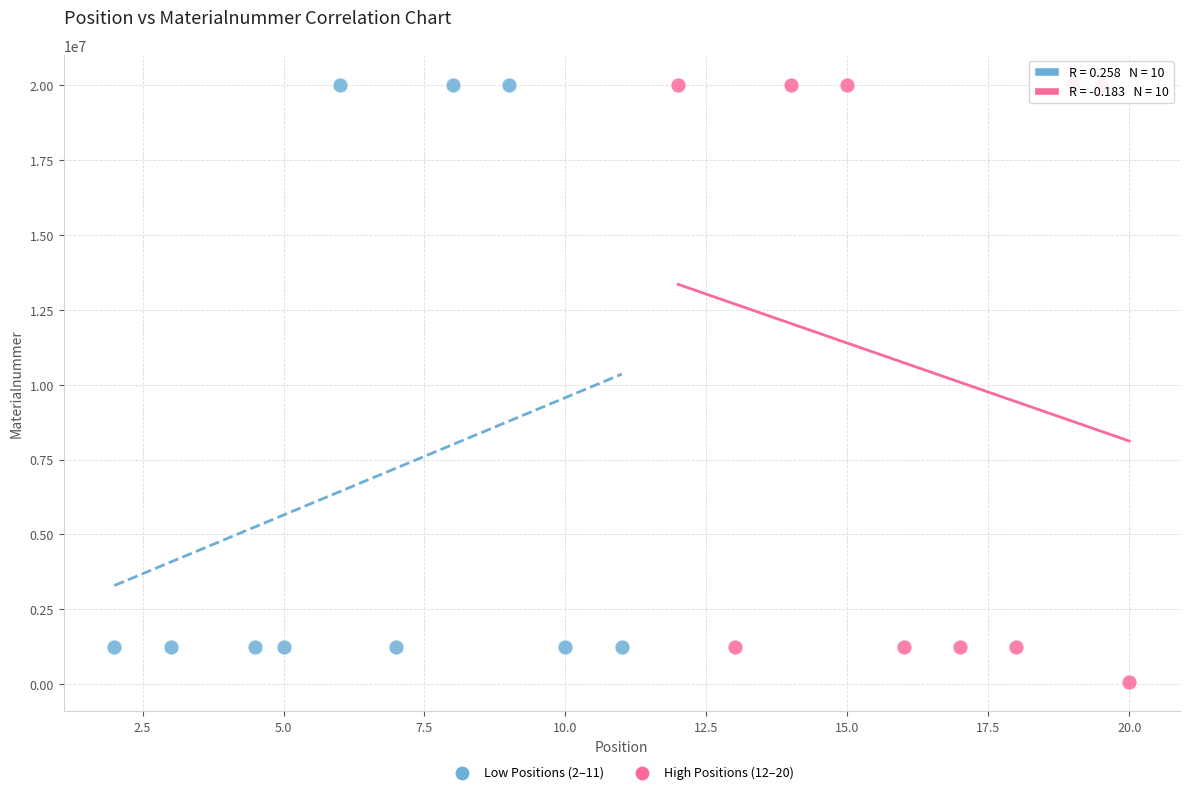

Which series has the widest spread of Y values?

High Positions (12–20)